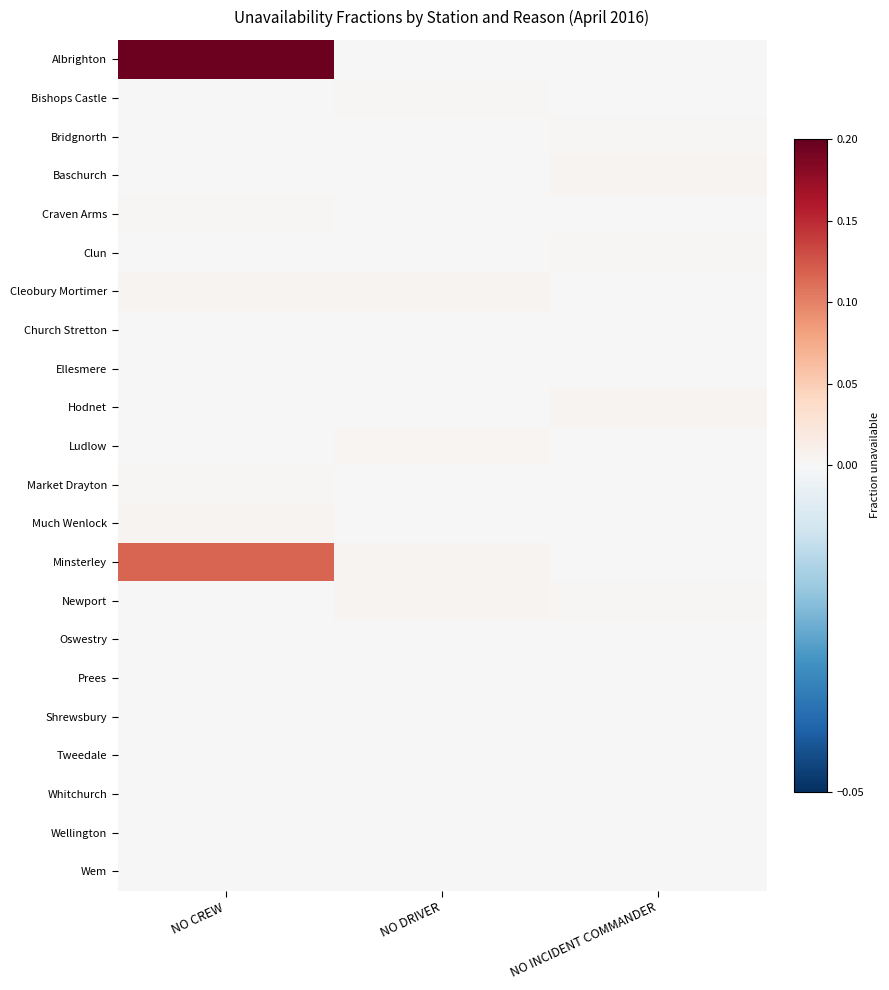

Which series has the largest total across all categories?

Albrighton